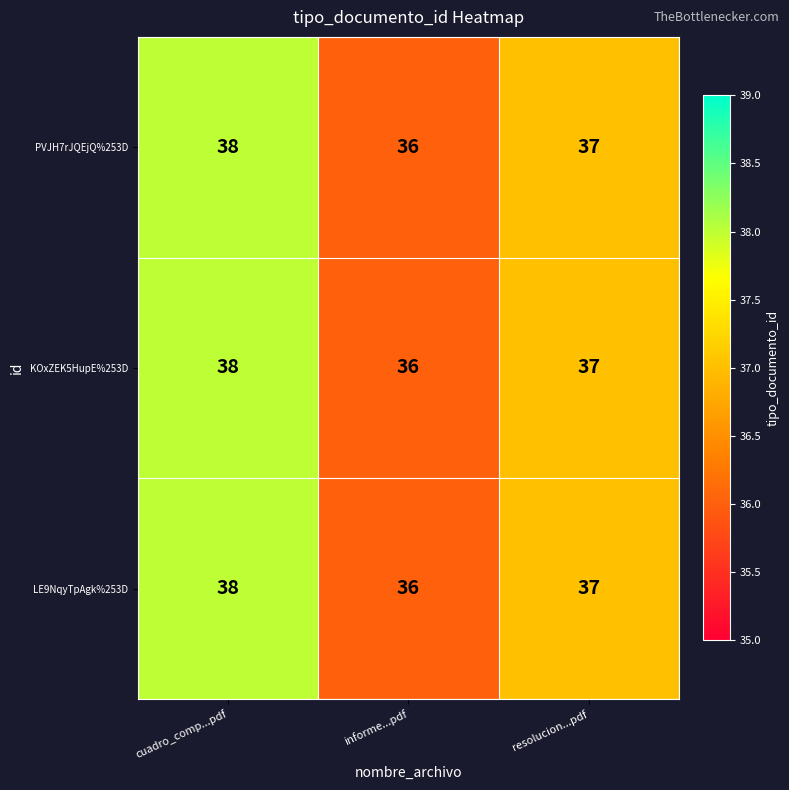

Which category has the lowest value in the LE9NqyTpAgk%253D series?

informe...pdf